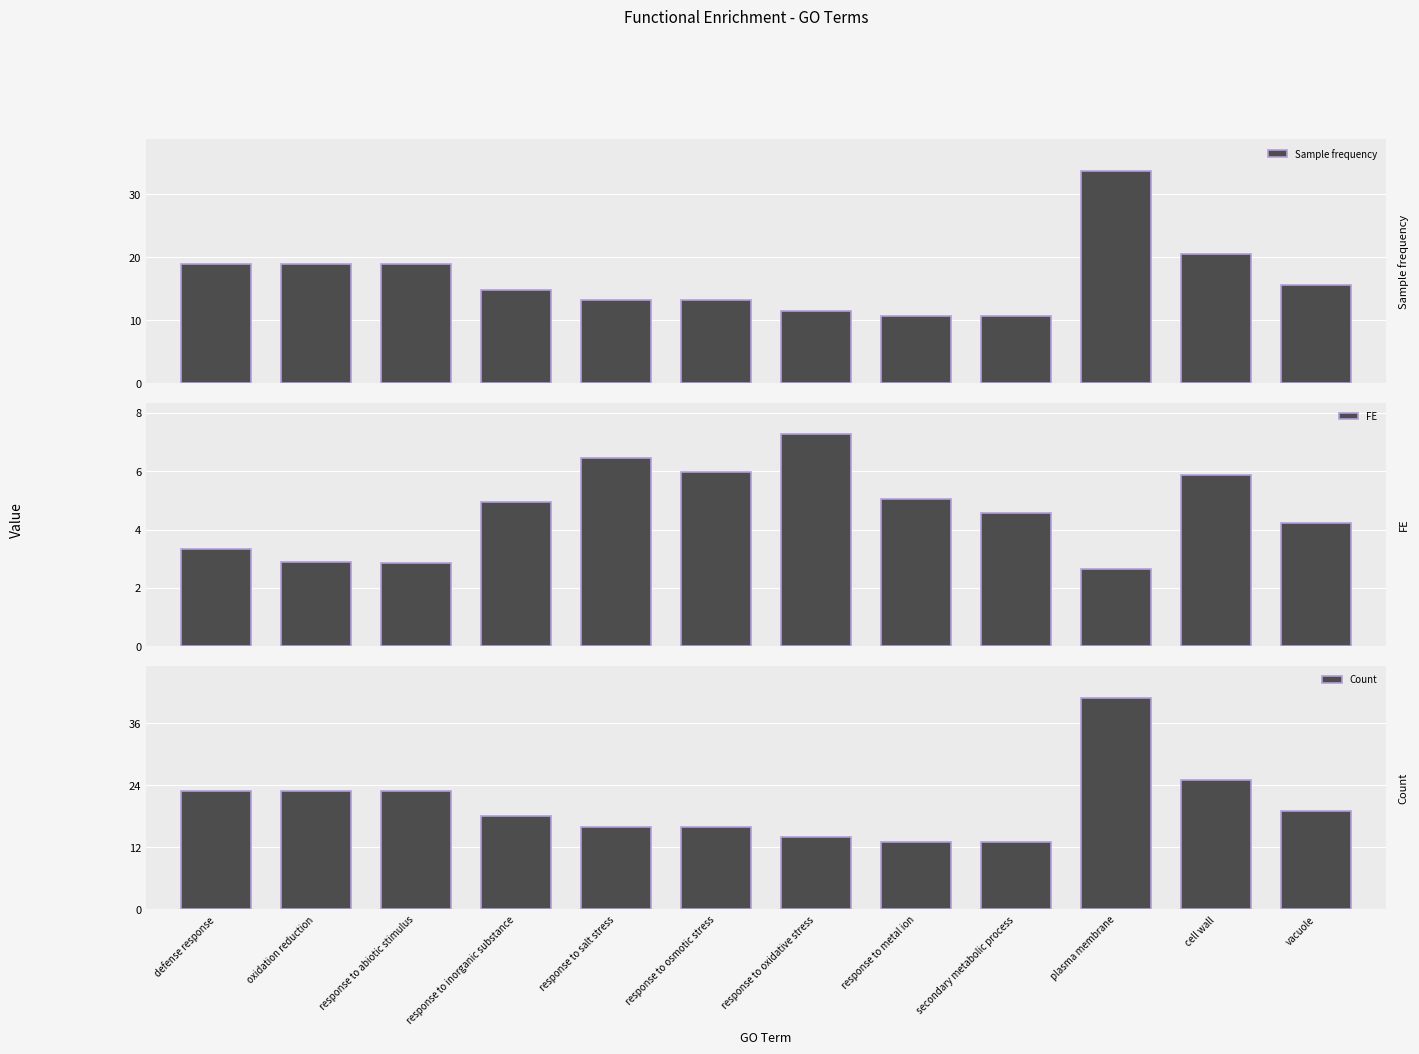

How many series are shown in this chart?

3